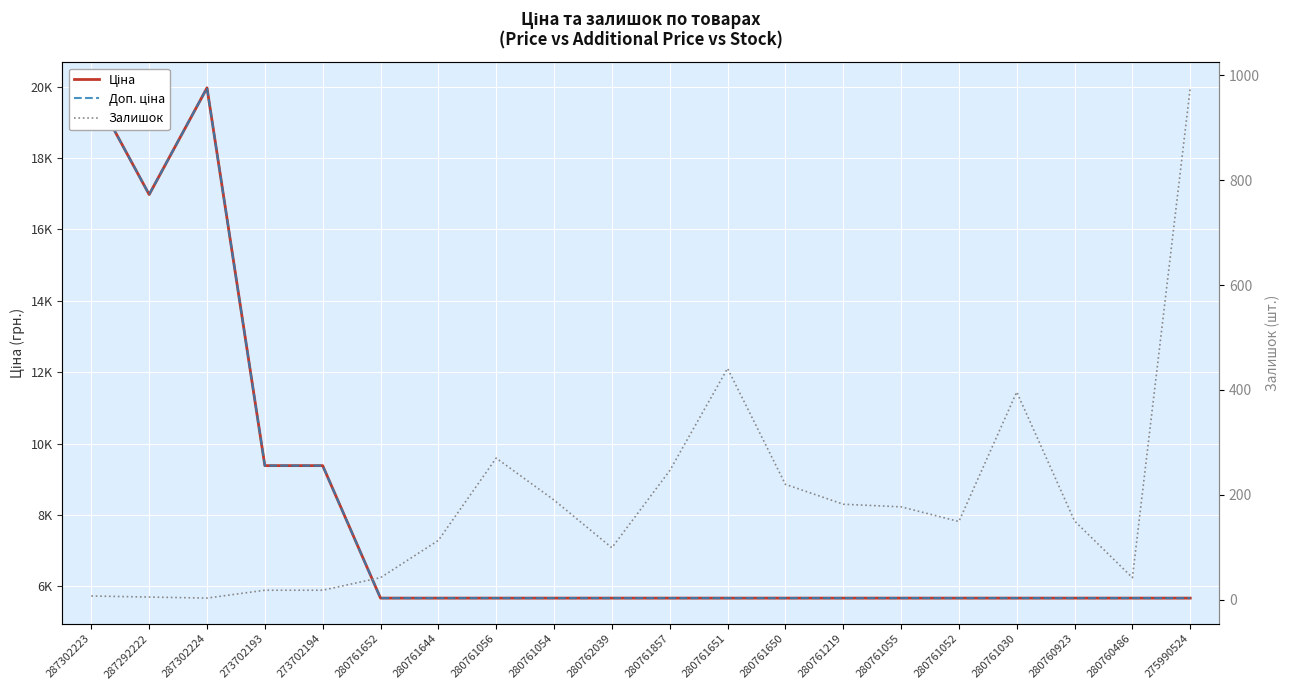

At which category does Доп. ціна reach its first local valley?

287292222